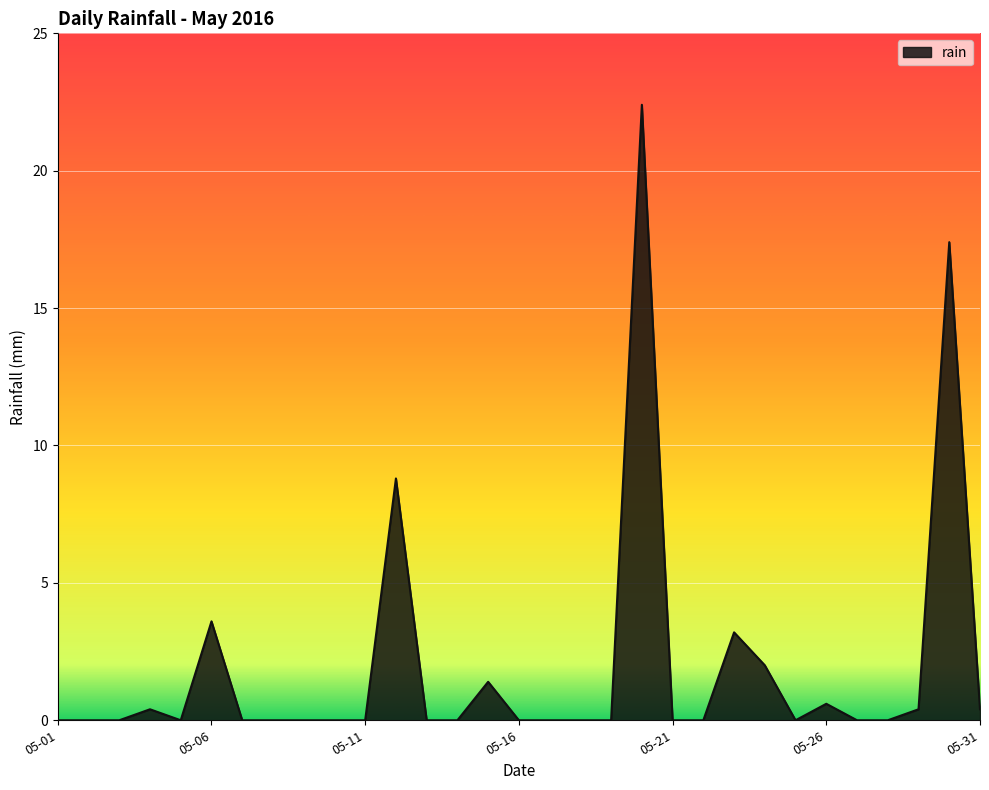

What is the difference between the maximum and minimum values?

22.4